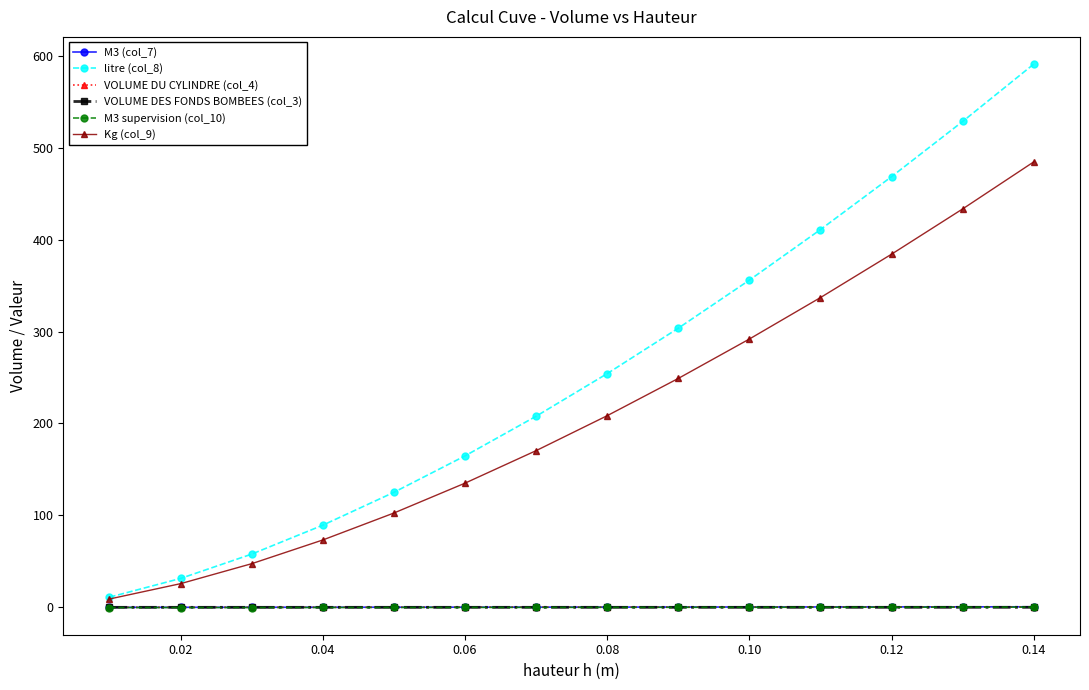

Which series has the widest spread of values?

litre (col_8)